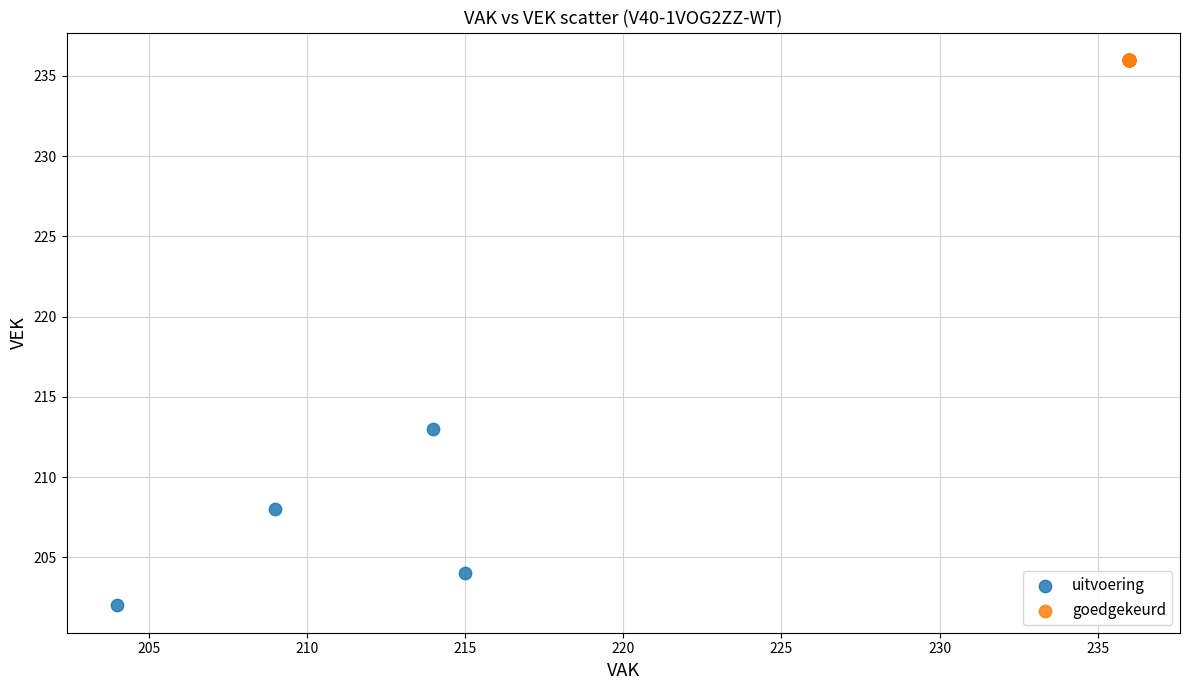

Which series reaches the minimum Y coordinate?

uitvoering